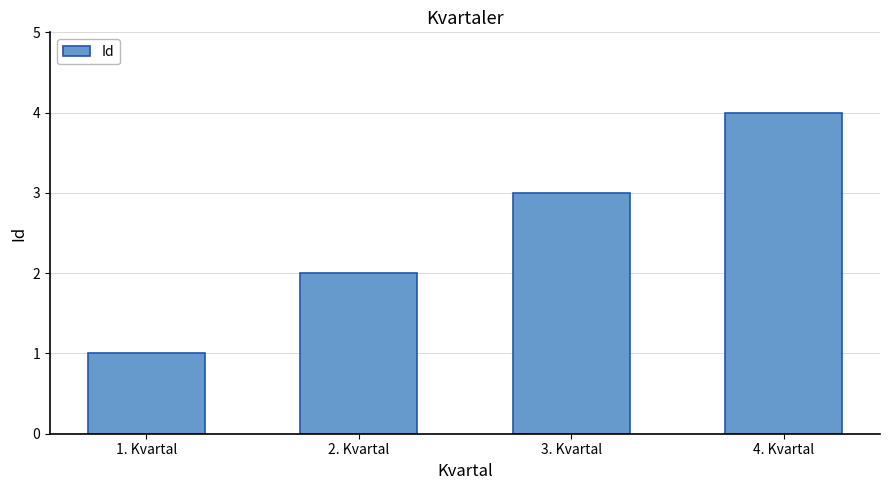

What is the label of the 2nd bar from the left?

2. Kvartal